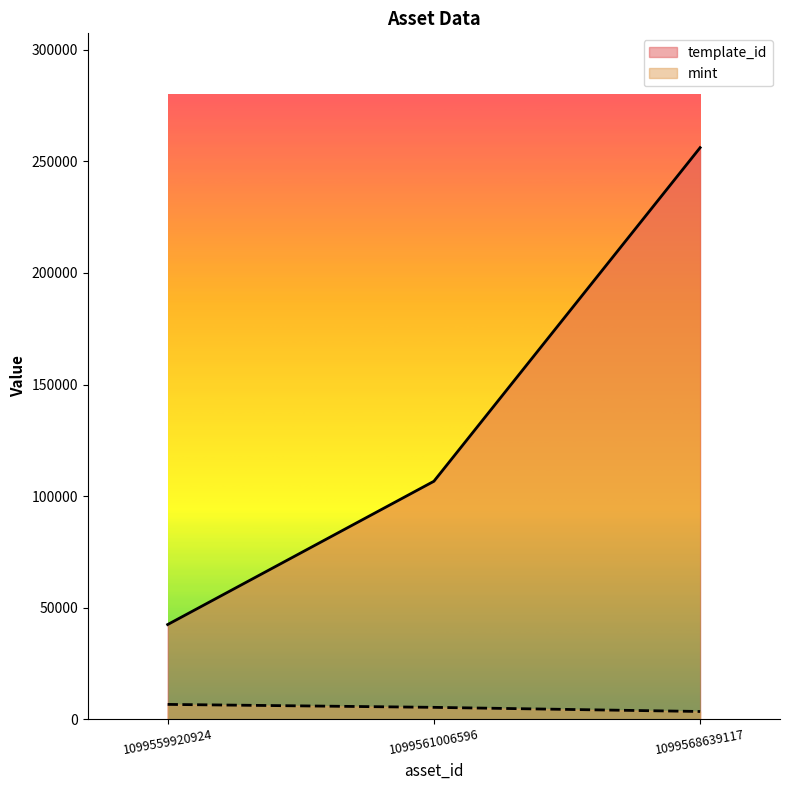

Reading left to right, transcribe all the data shown in this chart.

template_id: 42420	106640	256179
mint: 6626	5305	3445